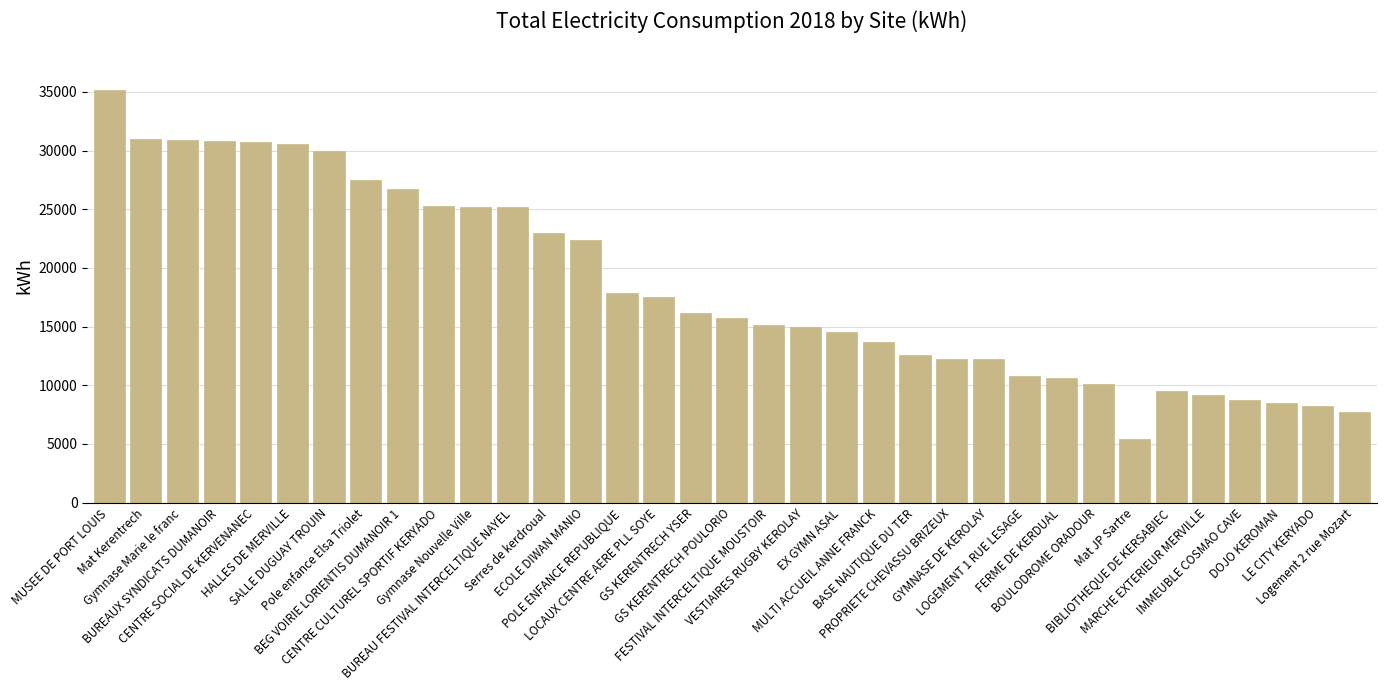

What is the difference between the second highest and minimum values?

25583